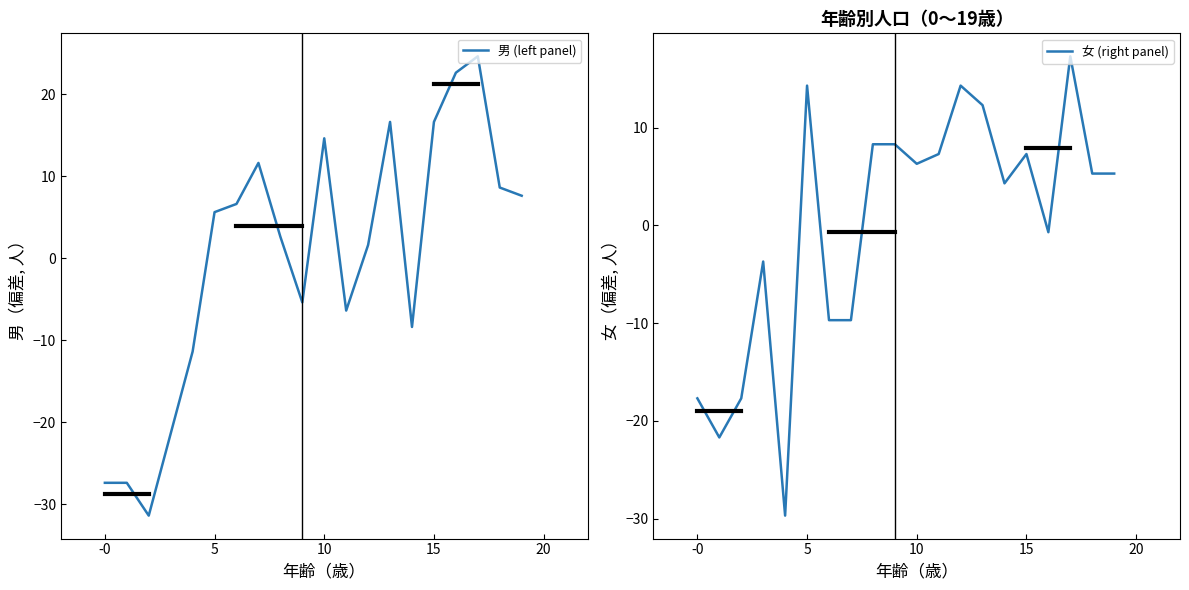

What is the maximum value for 男 (left panel)?

24.6